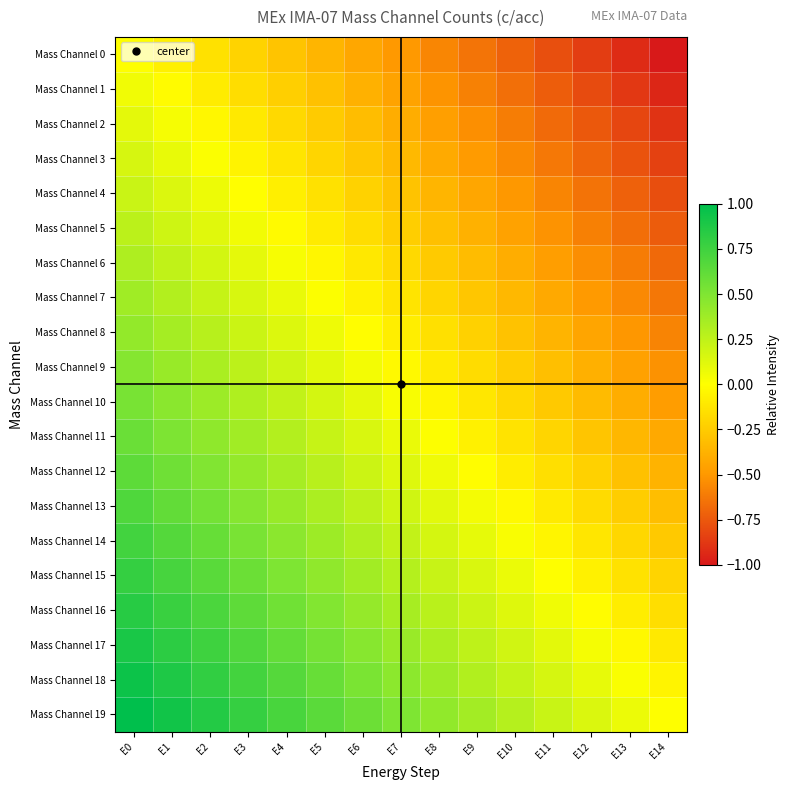

Between E12 and E8, which is larger?

E8